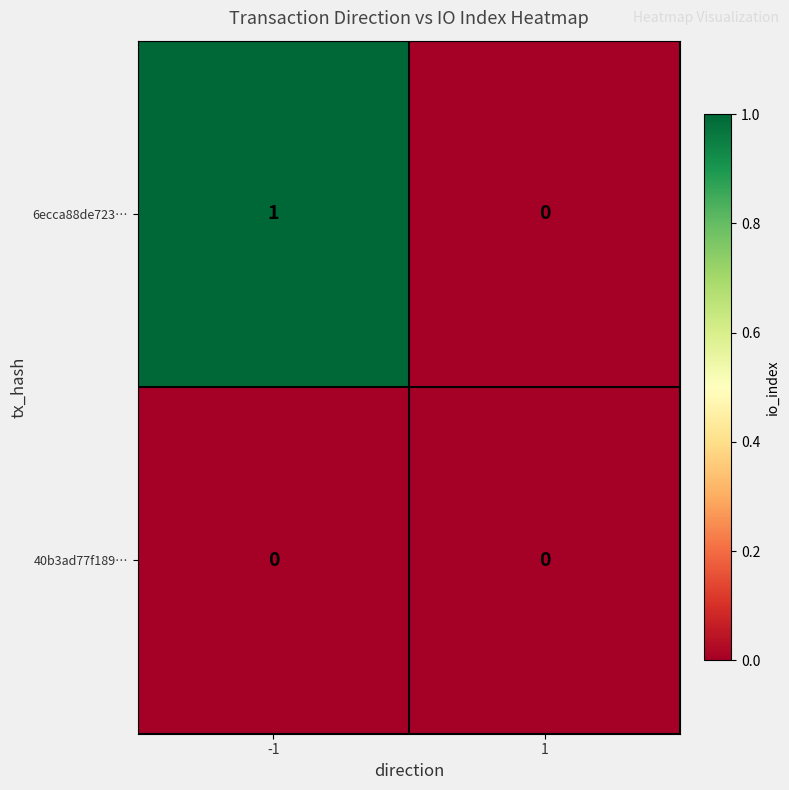

Reading left to right, list all the values displayed in this chart.

6ecca88de723…: -1=1	1=0
40b3ad77f189…: -1=0	1=0